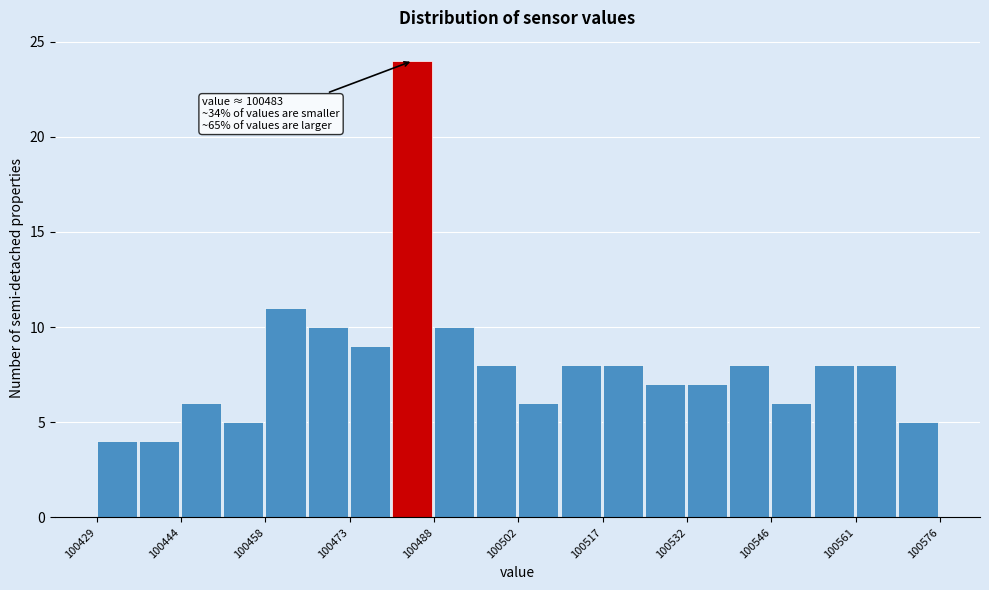

Around what value on the x-axis is the tallest bar? Give the approximate position of its centre, as read against the axis.

100484